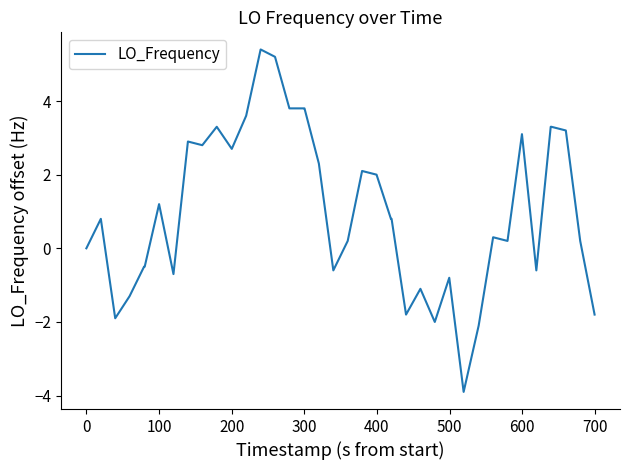

What is the maximum value shown in the chart?

5.4